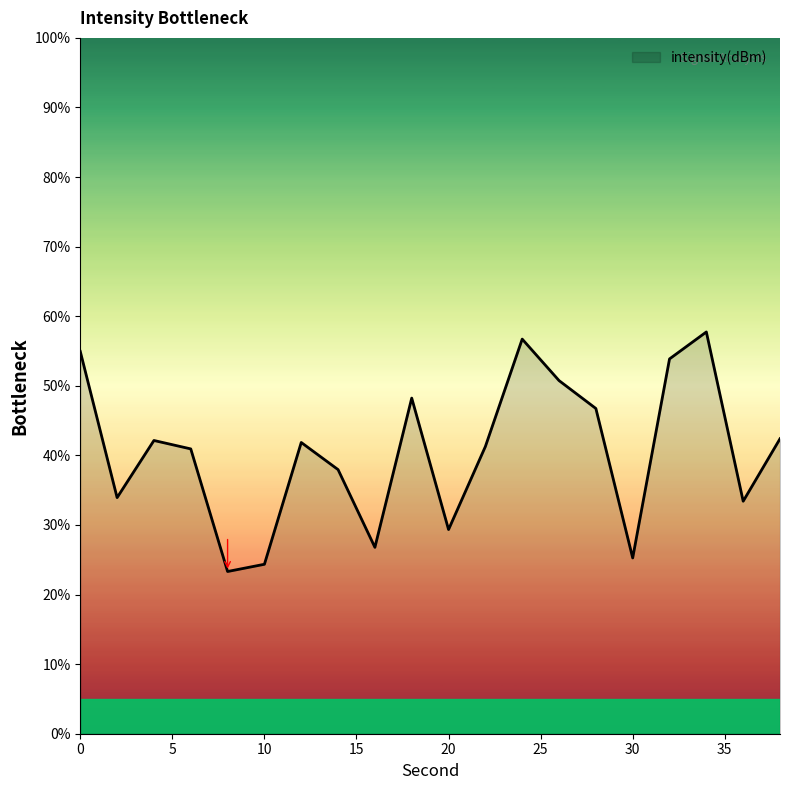

How many lines are shown in the chart?

1